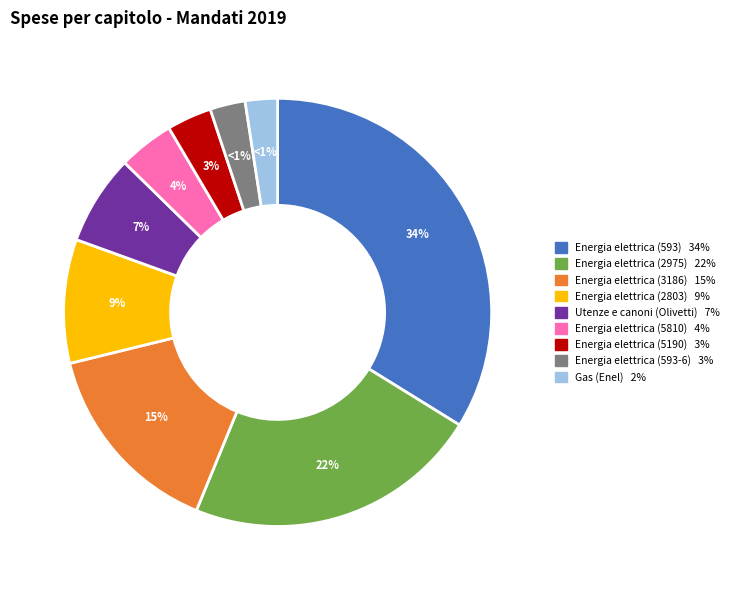

Is Energia elettrica (3186) the majority of the pie?

No